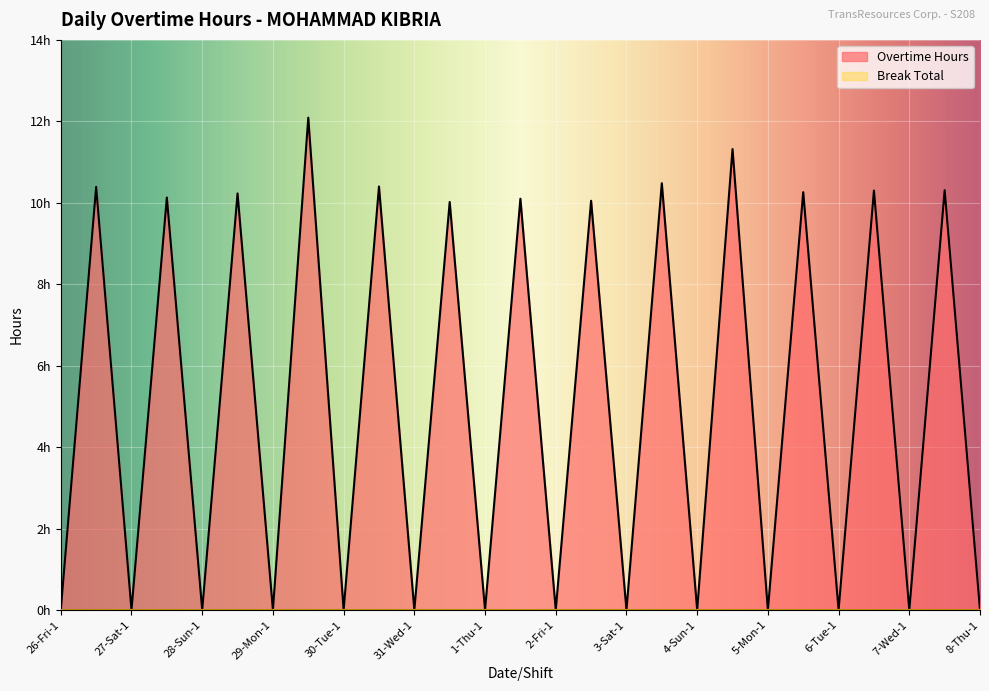

How many categories are shown in the chart?

27